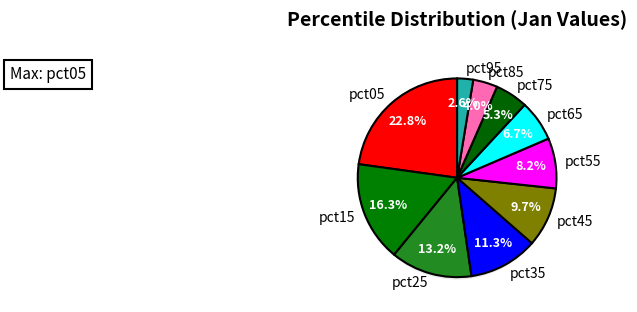

Is the sum of pct15 and pct75 greater than half?

No